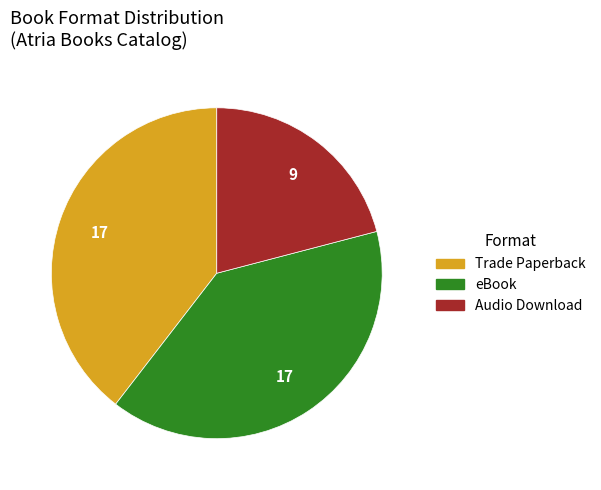

Is Trade Paperback the majority of the pie?

No